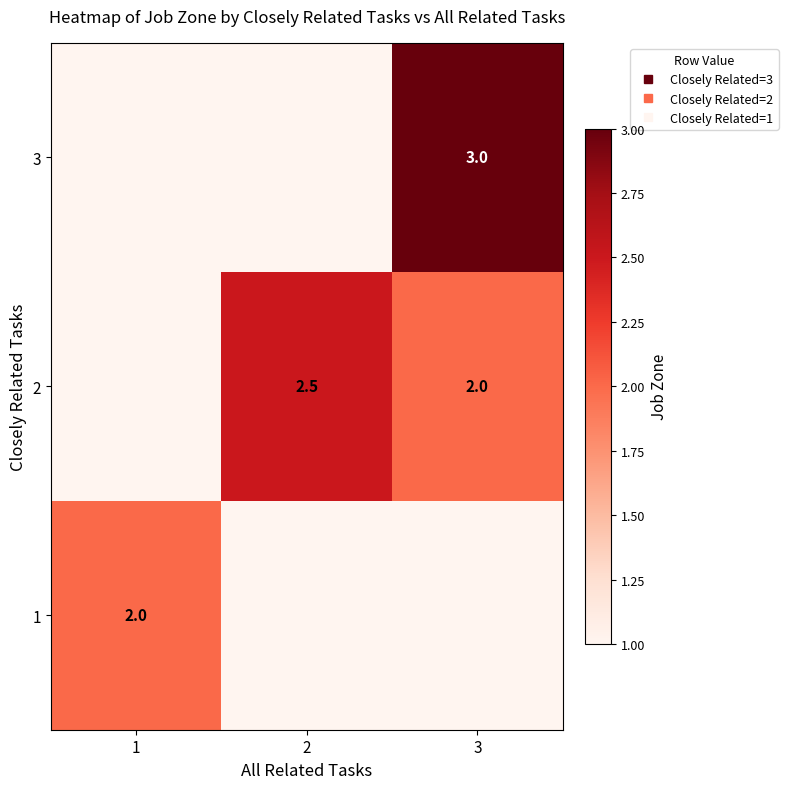

What is the greatest value displayed?

3.0